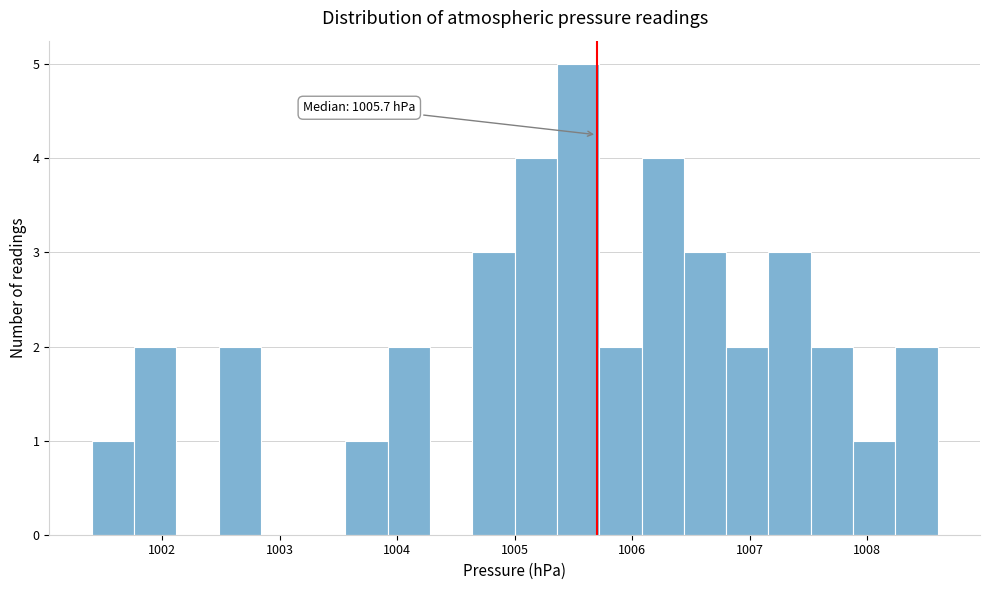

Read against the x-axis, roughly where is the centre of the tallest bar?

1005.5